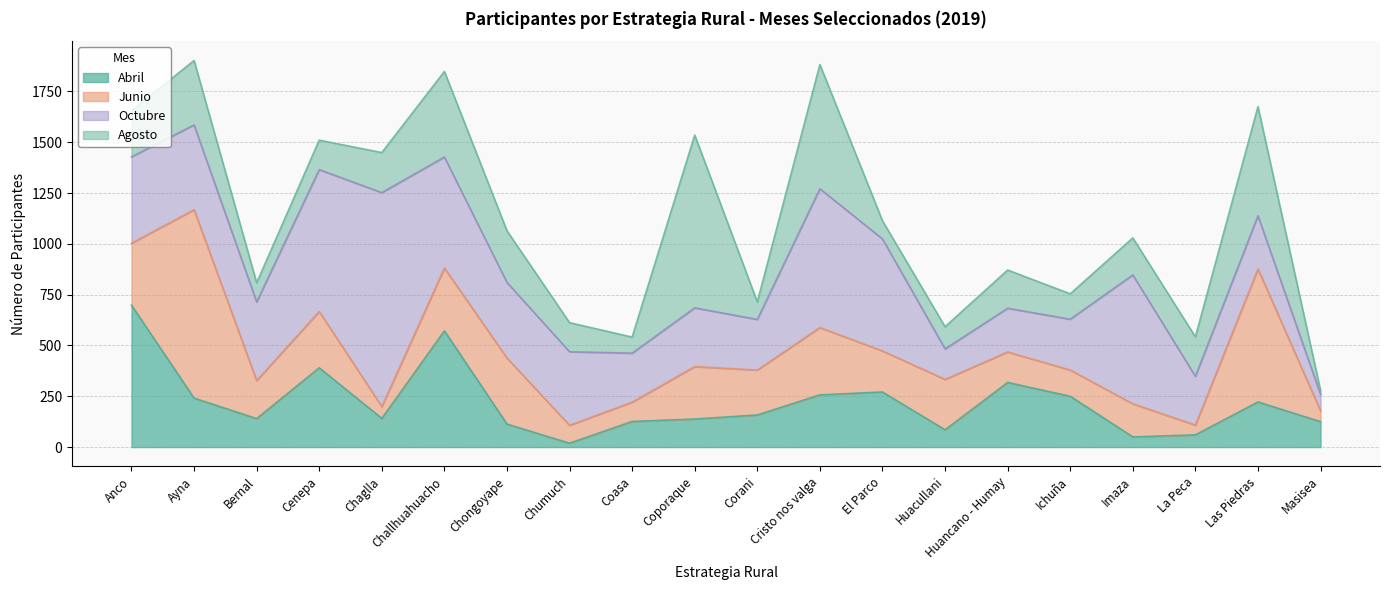

Rank the series by their maximum value, from highest to lowest.

Octubre, Junio, Agosto, Abril